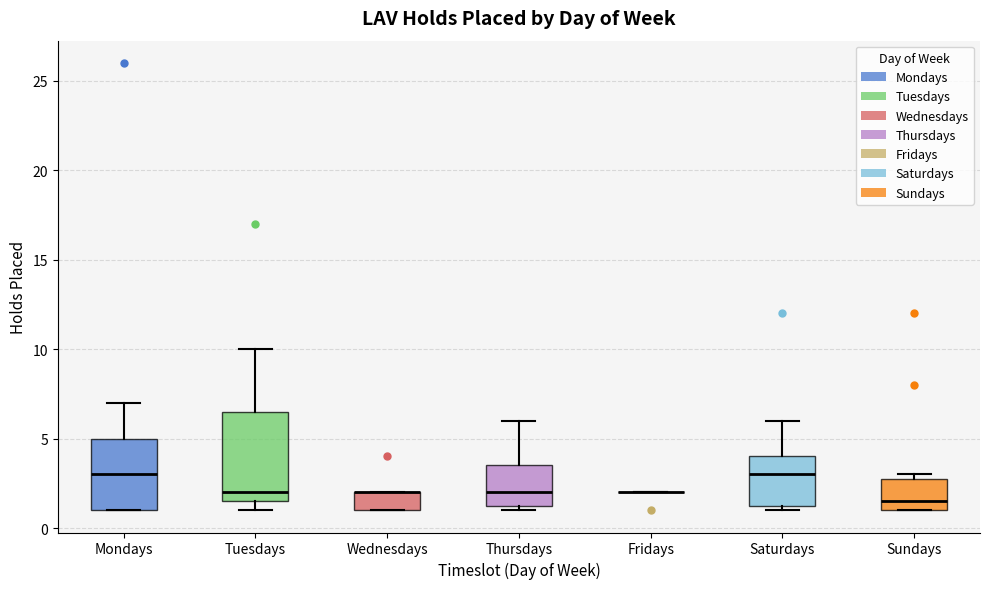

Where does the median line of the box for Thursdays sit on the y-axis? The values are not printed on the chart, so give them approximately, as read against the axis.

2.0